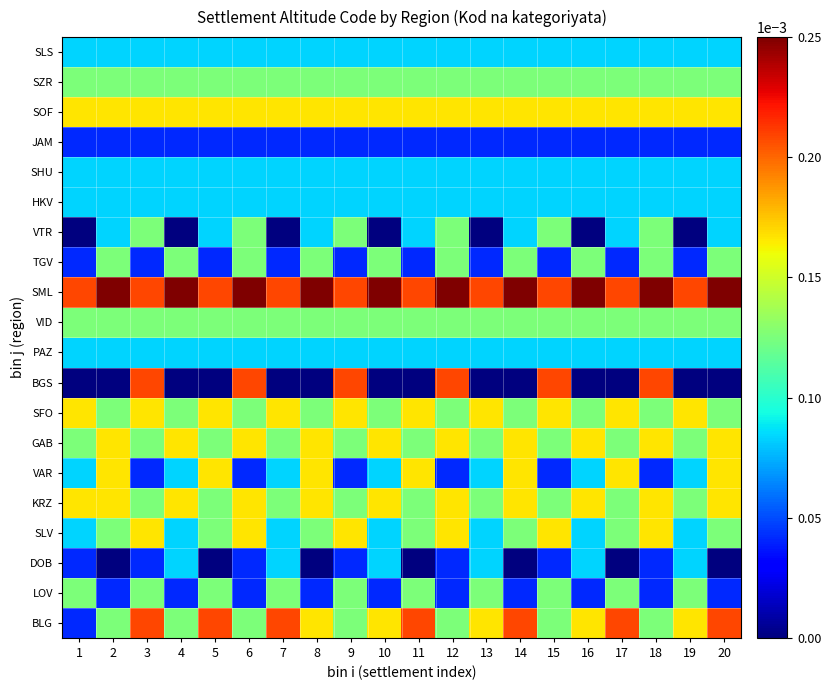

Reading left to right, what are all the values shown in this chart?

BLG: 1=0.0	2=0.0	3=0.0	4=0.0	5=0.0	6=0.0	7=0.0	8=0.0	9=0.0	10=0.0	11=0.0	12=0.0	13=0.0	14=0.0	15=0.0	16=0.0	17=0.0	18=0.0	19=0.0	20=0.0
LOV: 1=0.0	2=0.0	3=0.0	4=0.0	5=0.0	6=0.0	7=0.0	8=0.0	9=0.0	10=0.0	11=0.0	12=0.0	13=0.0	14=0.0	15=0.0	16=0.0	17=0.0	18=0.0	19=0.0	20=0.0
DOB: 1=0.0	2=0.0	3=0.0	4=0.0	5=0.0	6=0.0	7=0.0	8=0.0	9=0.0	10=0.0	11=0.0	12=0.0	13=0.0	14=0.0	15=0.0	16=0.0	17=0.0	18=0.0	19=0.0	20=0.0
SLV: 1=0.0	2=0.0	3=0.0	4=0.0	5=0.0	6=0.0	7=0.0	8=0.0	9=0.0	10=0.0	11=0.0	12=0.0	13=0.0	14=0.0	15=0.0	16=0.0	17=0.0	18=0.0	19=0.0	20=0.0
KRZ: 1=0.0	2=0.0	3=0.0	4=0.0	5=0.0	6=0.0	7=0.0	8=0.0	9=0.0	10=0.0	11=0.0	12=0.0	13=0.0	14=0.0	15=0.0	16=0.0	17=0.0	18=0.0	19=0.0	20=0.0
VAR: 1=0.0	2=0.0	3=0.0	4=0.0	5=0.0	6=0.0	7=0.0	8=0.0	9=0.0	10=0.0	11=0.0	12=0.0	13=0.0	14=0.0	15=0.0	16=0.0	17=0.0	18=0.0	19=0.0	20=0.0
GAB: 1=0.0	2=0.0	3=0.0	4=0.0	5=0.0	6=0.0	7=0.0	8=0.0	9=0.0	10=0.0	11=0.0	12=0.0	13=0.0	14=0.0	15=0.0	16=0.0	17=0.0	18=0.0	19=0.0	20=0.0
SFO: 1=0.0	2=0.0	3=0.0	4=0.0	5=0.0	6=0.0	7=0.0	8=0.0	9=0.0	10=0.0	11=0.0	12=0.0	13=0.0	14=0.0	15=0.0	16=0.0	17=0.0	18=0.0	19=0.0	20=0.0
BGS: 1=0.0	2=0.0	3=0.0	4=0.0	5=0.0	6=0.0	7=0.0	8=0.0	9=0.0	10=0.0	11=0.0	12=0.0	13=0.0	14=0.0	15=0.0	16=0.0	17=0.0	18=0.0	19=0.0	20=0.0
PAZ: 1=0.0	2=0.0	3=0.0	4=0.0	5=0.0	6=0.0	7=0.0	8=0.0	9=0.0	10=0.0	11=0.0	12=0.0	13=0.0	14=0.0	15=0.0	16=0.0	17=0.0	18=0.0	19=0.0	20=0.0
VID: 1=0.0	2=0.0	3=0.0	4=0.0	5=0.0	6=0.0	7=0.0	8=0.0	9=0.0	10=0.0	11=0.0	12=0.0	13=0.0	14=0.0	15=0.0	16=0.0	17=0.0	18=0.0	19=0.0	20=0.0
SML: 1=0.0	2=0.0	3=0.0	4=0.0	5=0.0	6=0.0	7=0.0	8=0.0	9=0.0	10=0.0	11=0.0	12=0.0	13=0.0	14=0.0	15=0.0	16=0.0	17=0.0	18=0.0	19=0.0	20=0.0
TGV: 1=0.0	2=0.0	3=0.0	4=0.0	5=0.0	6=0.0	7=0.0	8=0.0	9=0.0	10=0.0	11=0.0	12=0.0	13=0.0	14=0.0	15=0.0	16=0.0	17=0.0	18=0.0	19=0.0	20=0.0
VTR: 1=0.0	2=0.0	3=0.0	4=0.0	5=0.0	6=0.0	7=0.0	8=0.0	9=0.0	10=0.0	11=0.0	12=0.0	13=0.0	14=0.0	15=0.0	16=0.0	17=0.0	18=0.0	19=0.0	20=0.0
HKV: 1=0.0	2=0.0	3=0.0	4=0.0	5=0.0	6=0.0	7=0.0	8=0.0	9=0.0	10=0.0	11=0.0	12=0.0	13=0.0	14=0.0	15=0.0	16=0.0	17=0.0	18=0.0	19=0.0	20=0.0
SHU: 1=0.0	2=0.0	3=0.0	4=0.0	5=0.0	6=0.0	7=0.0	8=0.0	9=0.0	10=0.0	11=0.0	12=0.0	13=0.0	14=0.0	15=0.0	16=0.0	17=0.0	18=0.0	19=0.0	20=0.0
JAM: 1=0.0	2=0.0	3=0.0	4=0.0	5=0.0	6=0.0	7=0.0	8=0.0	9=0.0	10=0.0	11=0.0	12=0.0	13=0.0	14=0.0	15=0.0	16=0.0	17=0.0	18=0.0	19=0.0	20=0.0
SOF: 1=0.0	2=0.0	3=0.0	4=0.0	5=0.0	6=0.0	7=0.0	8=0.0	9=0.0	10=0.0	11=0.0	12=0.0	13=0.0	14=0.0	15=0.0	16=0.0	17=0.0	18=0.0	19=0.0	20=0.0
SZR: 1=0.0	2=0.0	3=0.0	4=0.0	5=0.0	6=0.0	7=0.0	8=0.0	9=0.0	10=0.0	11=0.0	12=0.0	13=0.0	14=0.0	15=0.0	16=0.0	17=0.0	18=0.0	19=0.0	20=0.0
SLS: 1=0.0	2=0.0	3=0.0	4=0.0	5=0.0	6=0.0	7=0.0	8=0.0	9=0.0	10=0.0	11=0.0	12=0.0	13=0.0	14=0.0	15=0.0	16=0.0	17=0.0	18=0.0	19=0.0	20=0.0